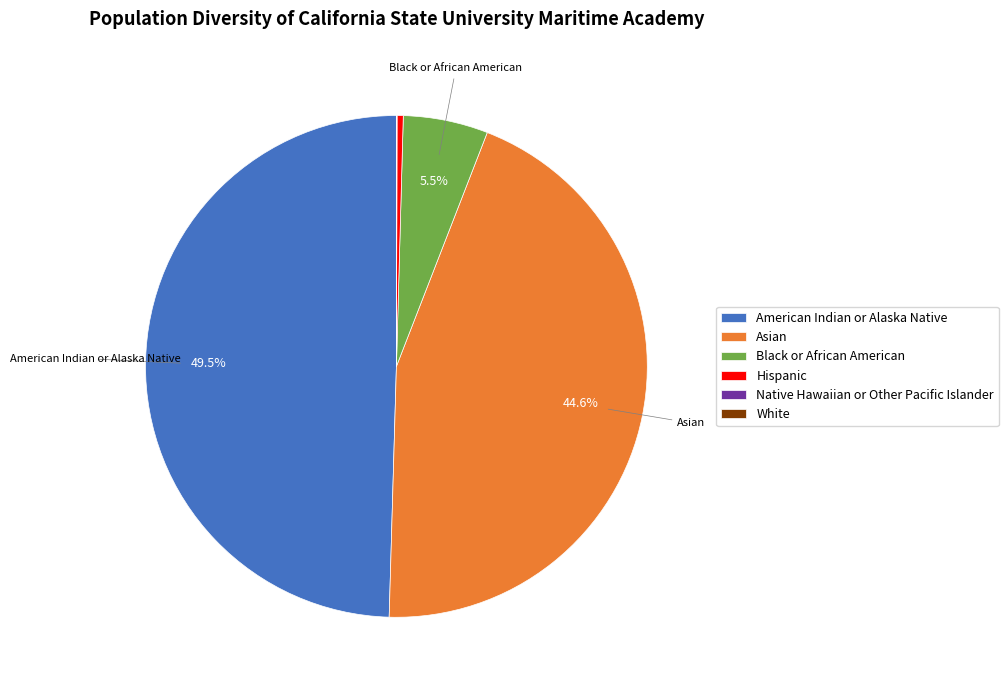

To the nearest percent, what is the average slice percentage?

17%